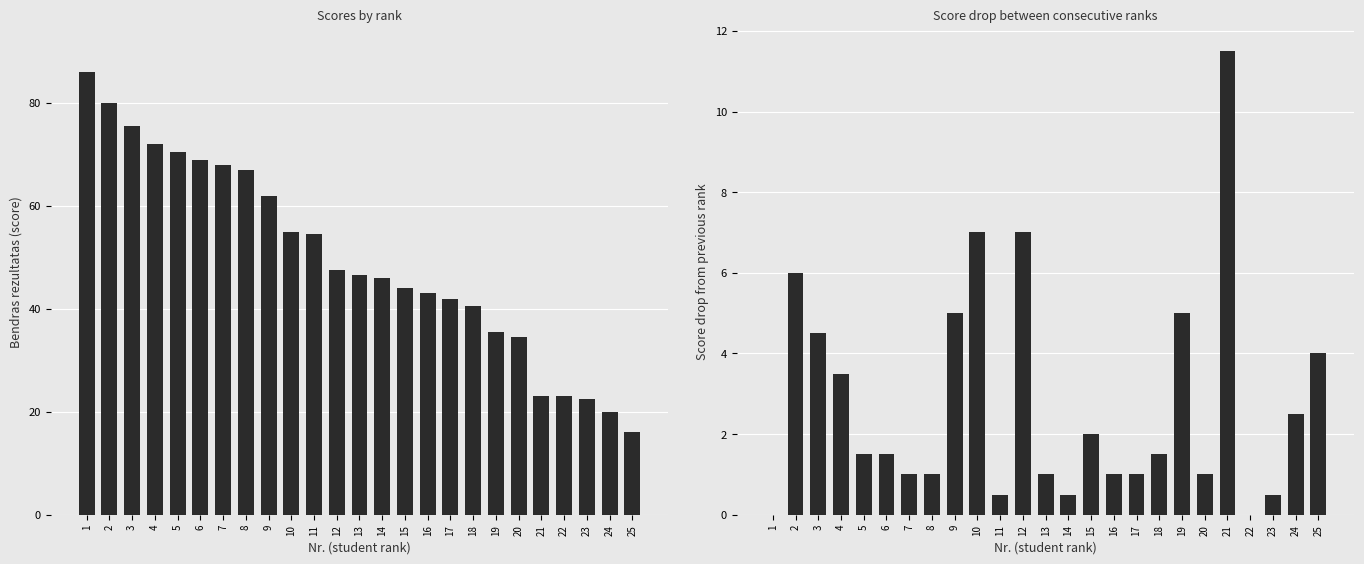

List the series in order of their overall mean, highest first.

Bendras rezultatas, Score drop from previous